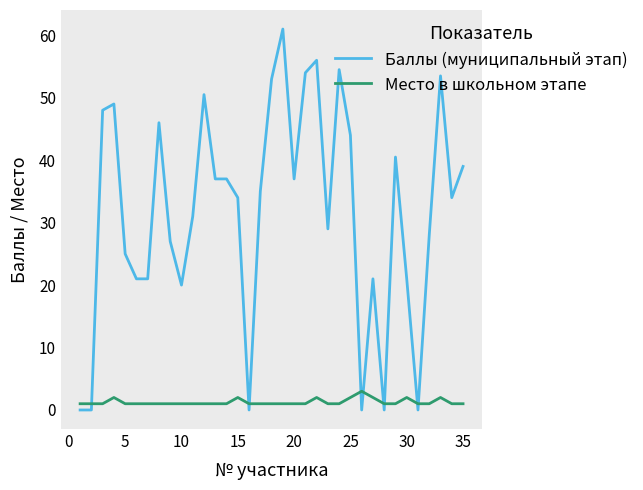

List the series in order of their overall mean, lowest first.

Место в школьном этапе, Баллы (муниципальный этап)